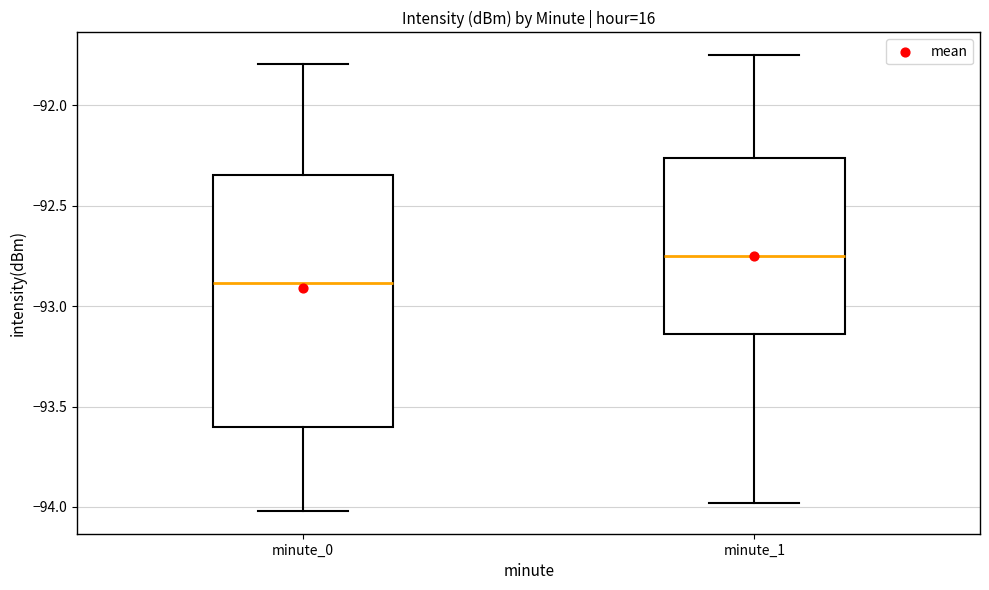

Reading left to right, read every box against the y-axis: the position of its median line, the range the box covers, and the ends of its whiskers. The values are not printed on the chart, so give them approximately, as read against the axis.

minute_0: median -92.90, box -93.60 to -92.35, whiskers -94.00 to -91.80
minute_1: median -92.75, box -93.15 to -92.25, whiskers -94.00 to -91.75